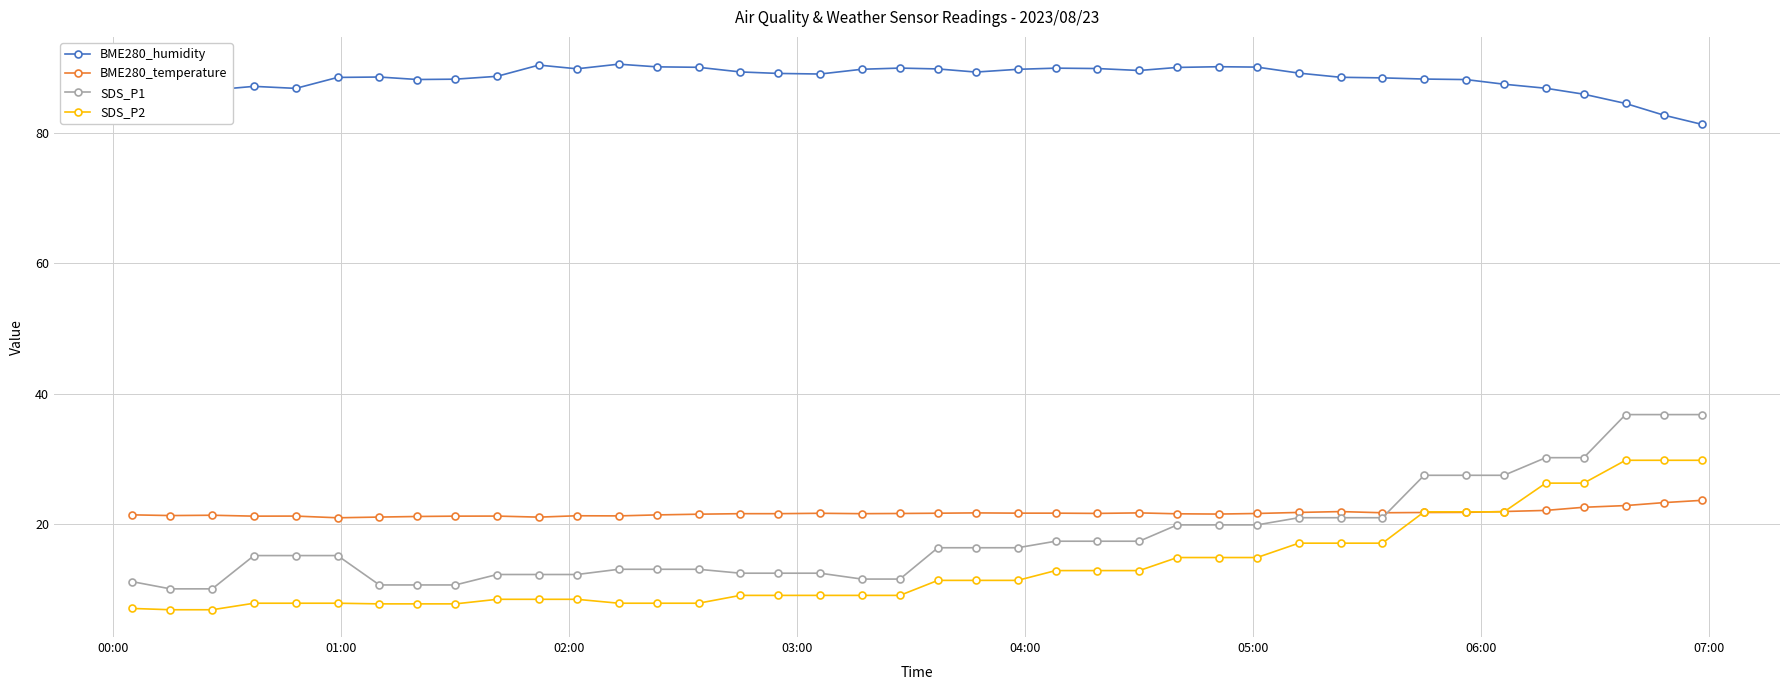

What is the difference between the second highest and second lowest values in the BME280_humidity series?

7.7